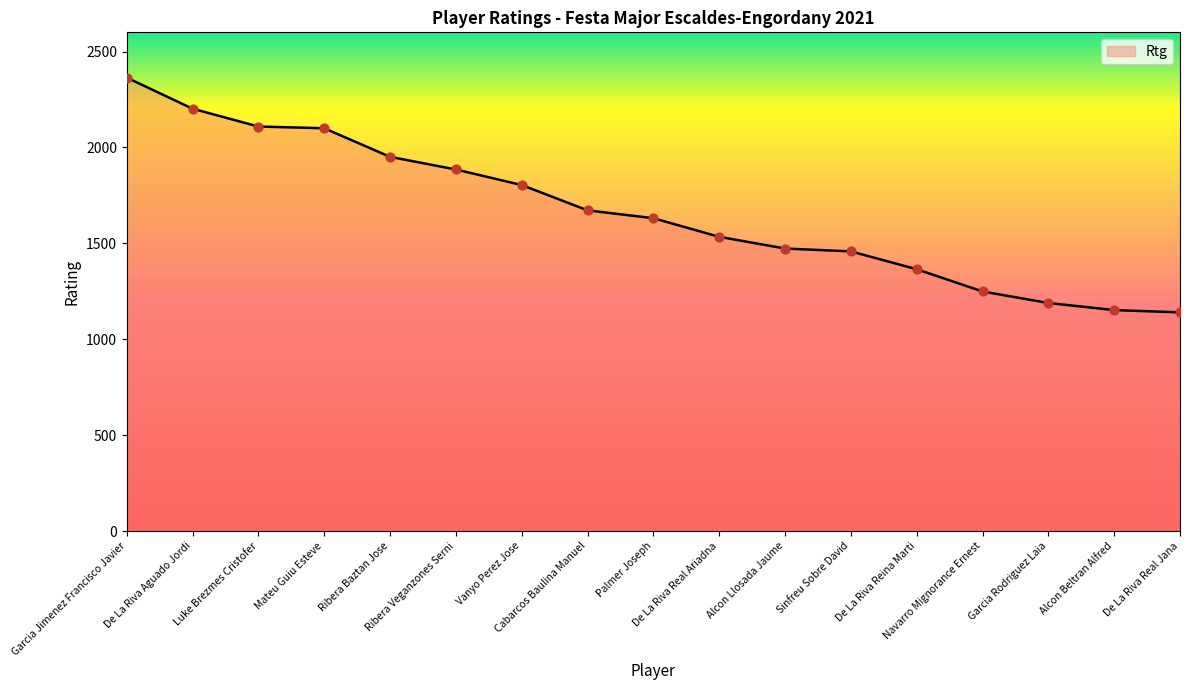

What is the change in value from Palmer Joseph to De La Riva Real Jana?

-491